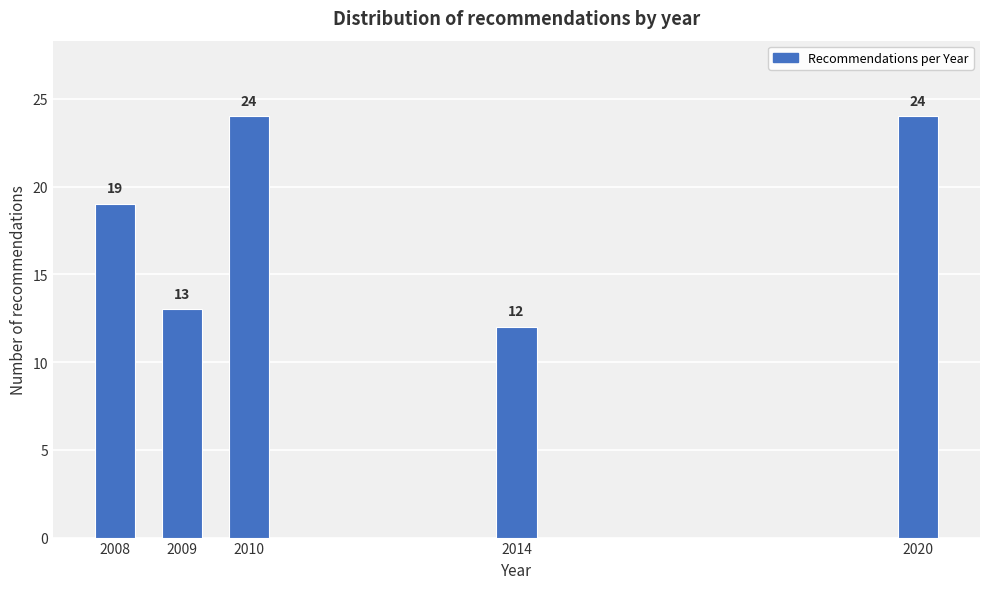

Reading left to right, what are all the values shown in this chart?

2008=19	2009=13	2010=24	2014=12	2020=24